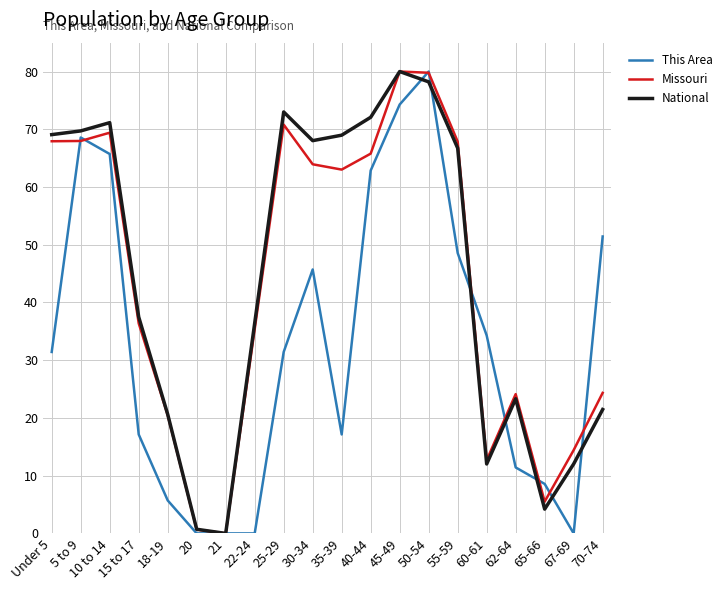

At 35-39, list the series in order from smallest to largest.

This Area, Missouri, National